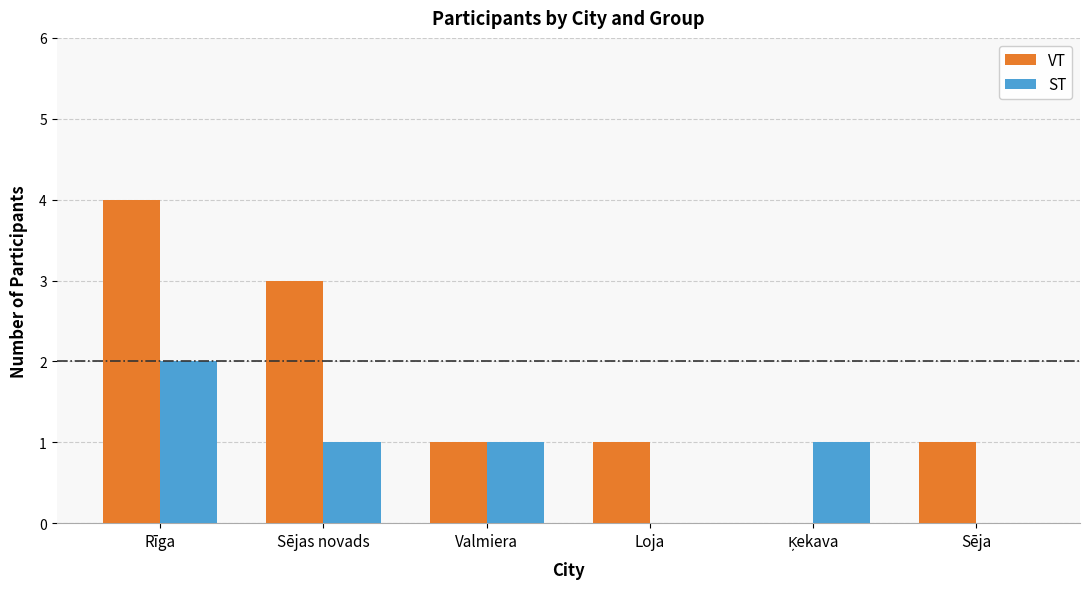

Which category has the highest value across all series?

Rīga